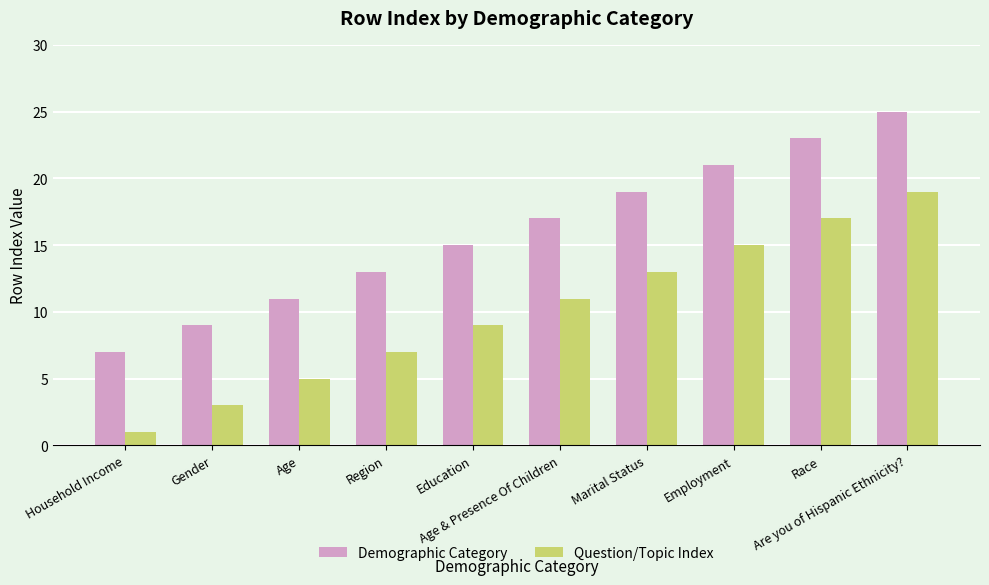

Reading left to right, extract all data points from this chart.

Demographic Category: 7	9	11	13	15	17	19	21	23	25
Question/Topic Index: 1	3	5	7	9	11	13	15	17	19